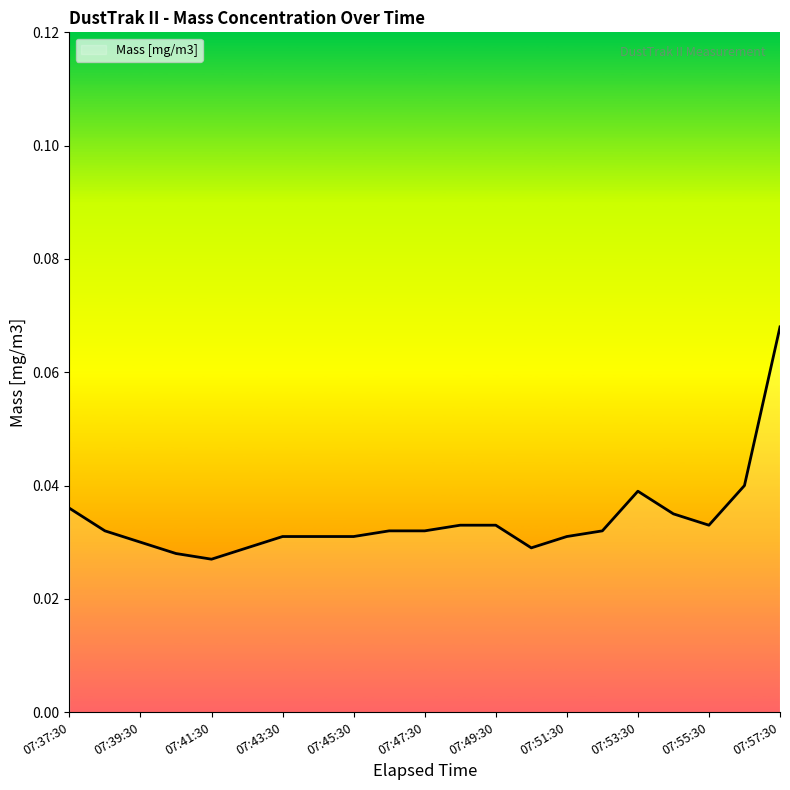

Is this an area chart (filled region under the line)?

No